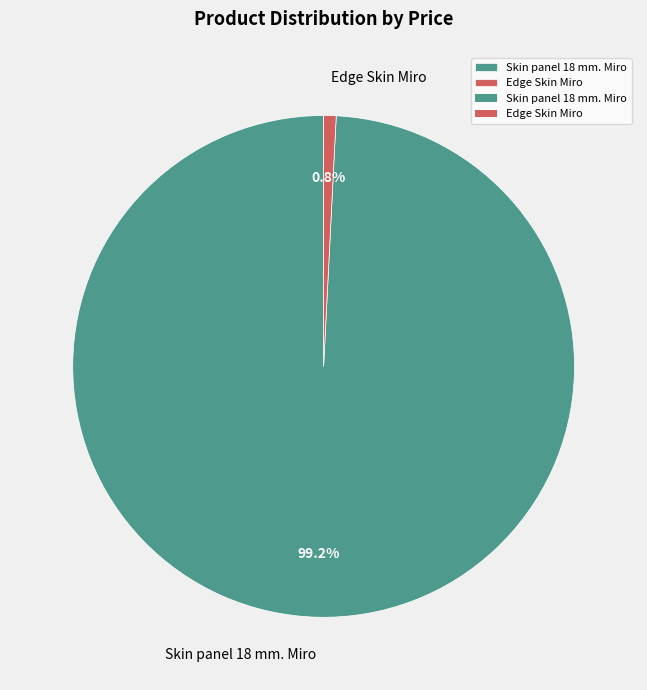

The Skin panel 18 mm. Miro slice represents 89% of the pie. True or false?

False